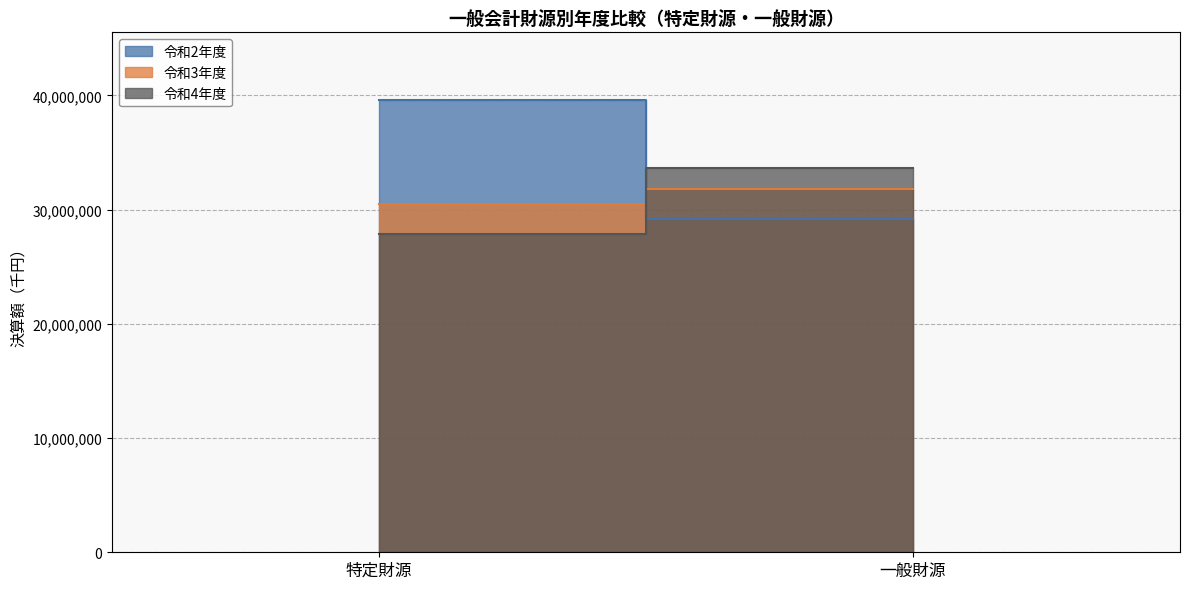

What is the label of the 2nd point from the left?

一般財源